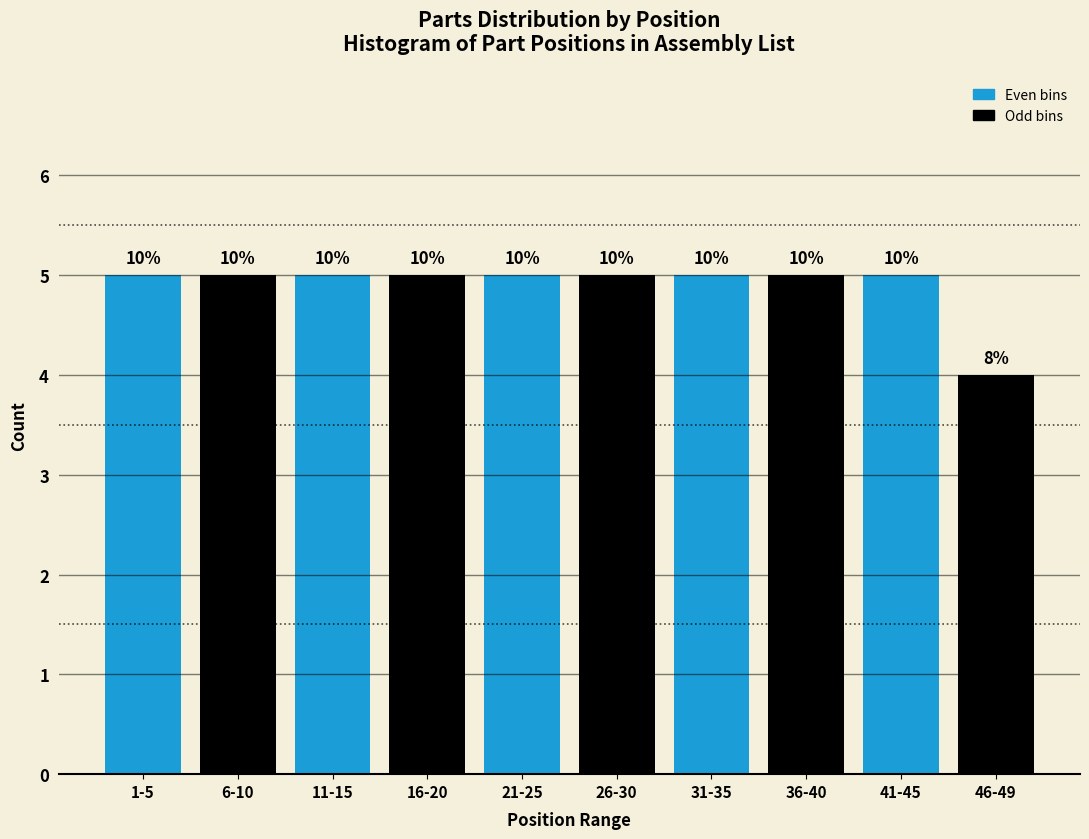

How many bars are there in total?

10